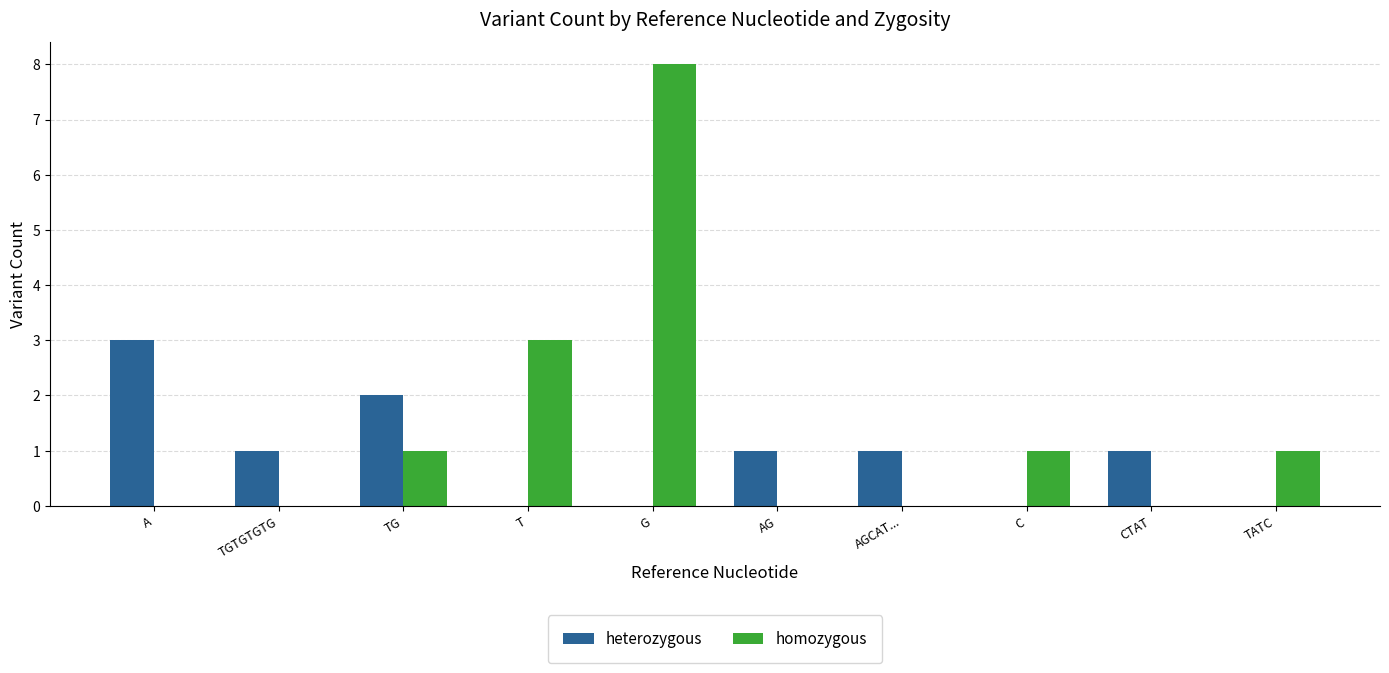

Does the chart contain stacked bars?

No